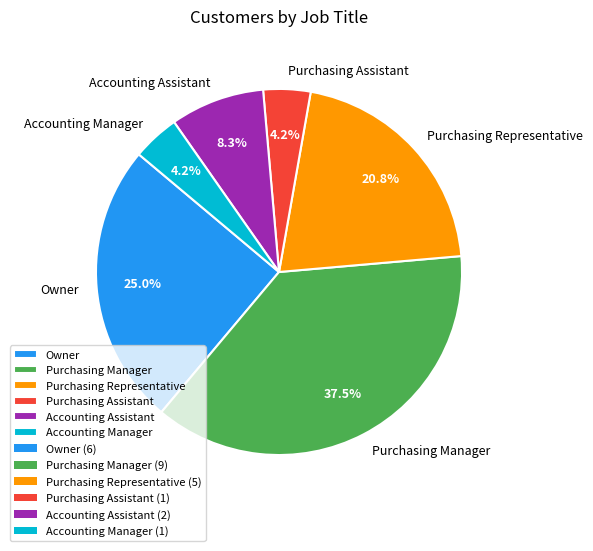

What is the ratio of the value at Owner to the value at Purchasing Assistant?

6.0